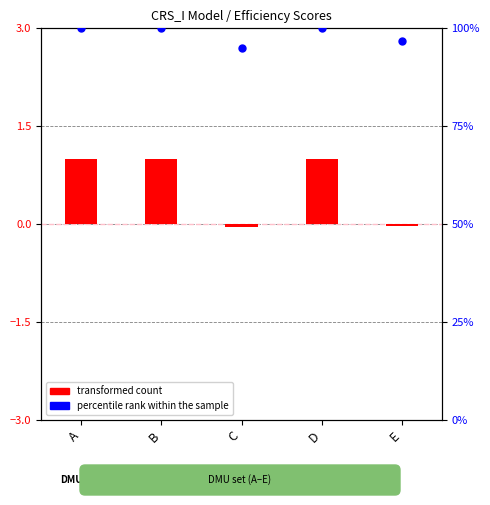

Which series has the largest total across all categories?

percentile rank within the sample